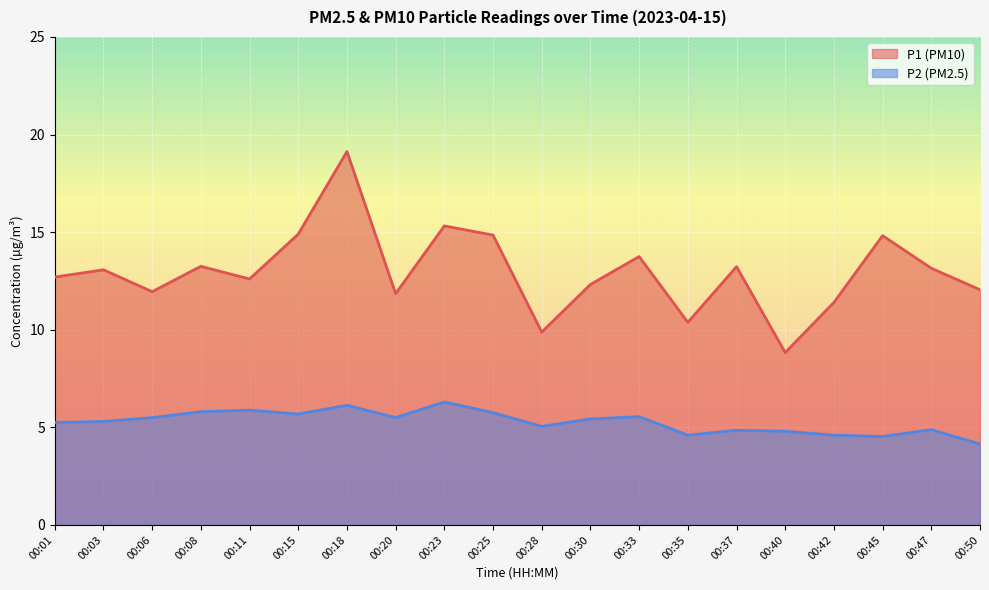

The value of P1 at 00:47 is 5.7. True or false?

False